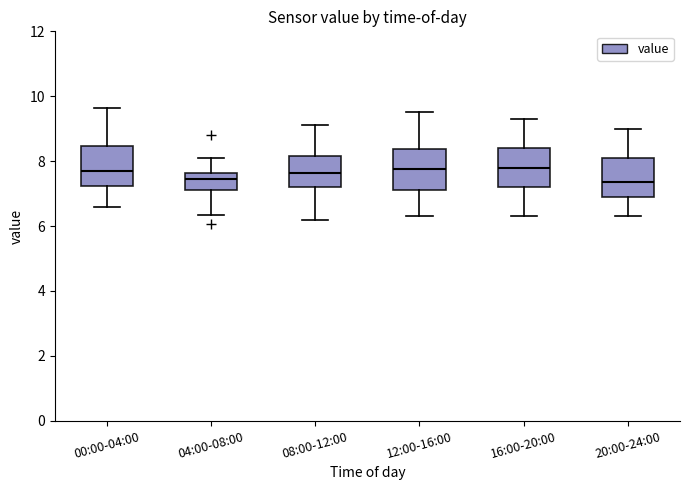

Reading left to right, transcribe this box plot: for each box, give where its median line is, the range the box spans, and where its two whiskers end, as read against the y-axis. The values are not printed on the chart, so give them approximately, as read against the axis.

00:00-04:00: median 7.8, box 7.2 to 8.4, whiskers 6.6 to 9.6
04:00-08:00: median 7.4, box 7.2 to 7.6, whiskers 6.4 to 8.2
08:00-12:00: median 7.6, box 7.2 to 8.2, whiskers 6.2 to 9.2
12:00-16:00: median 7.8, box 7.2 to 8.4, whiskers 6.4 to 9.6
16:00-20:00: median 7.8, box 7.2 to 8.4, whiskers 6.4 to 9.4
20:00-24:00: median 7.4, box 7.0 to 8.2, whiskers 6.4 to 9.0